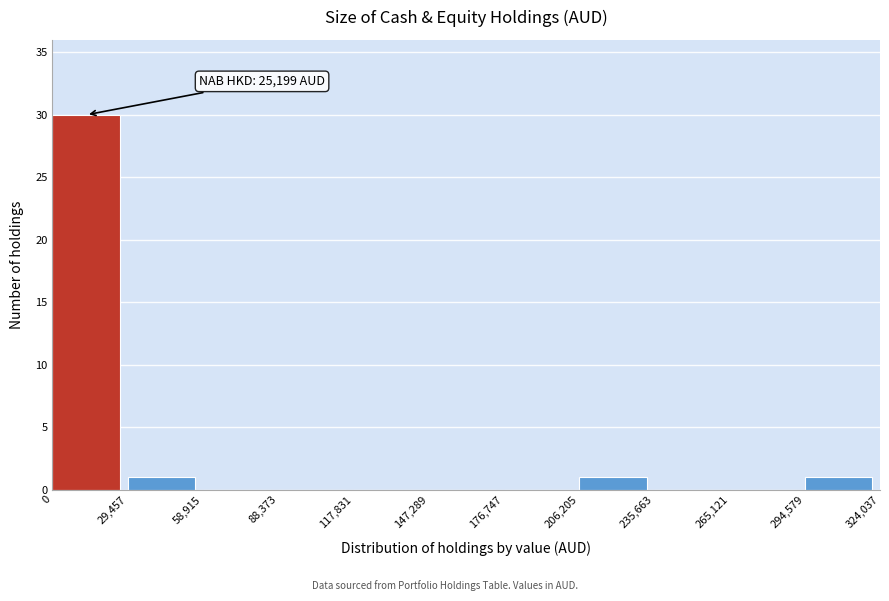

Over which range of the x-axis is the bar tallest?

0 to 29,457